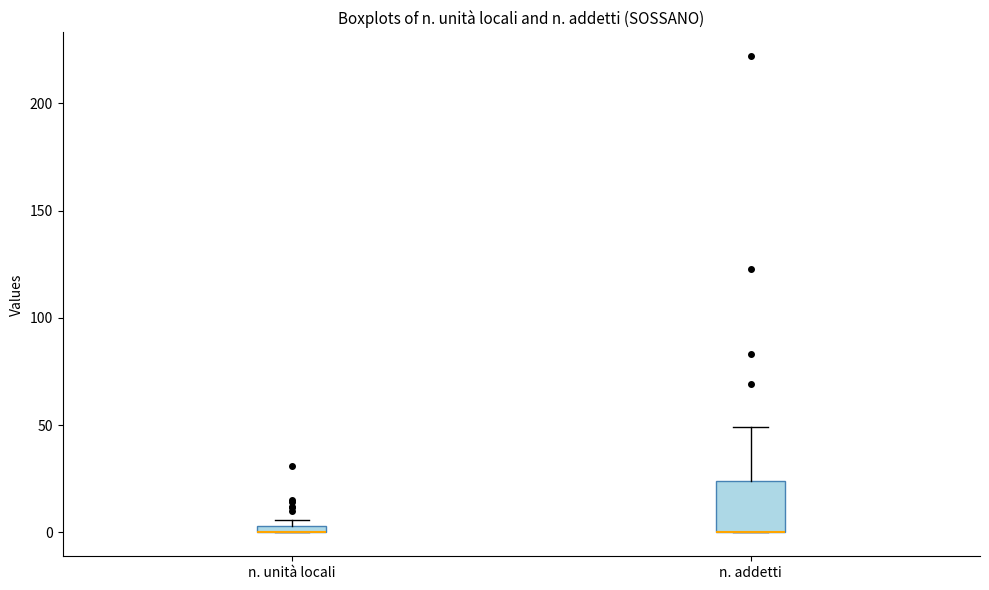

Comparing the boxes themselves (not the whiskers), which one is the tallest?

n. addetti